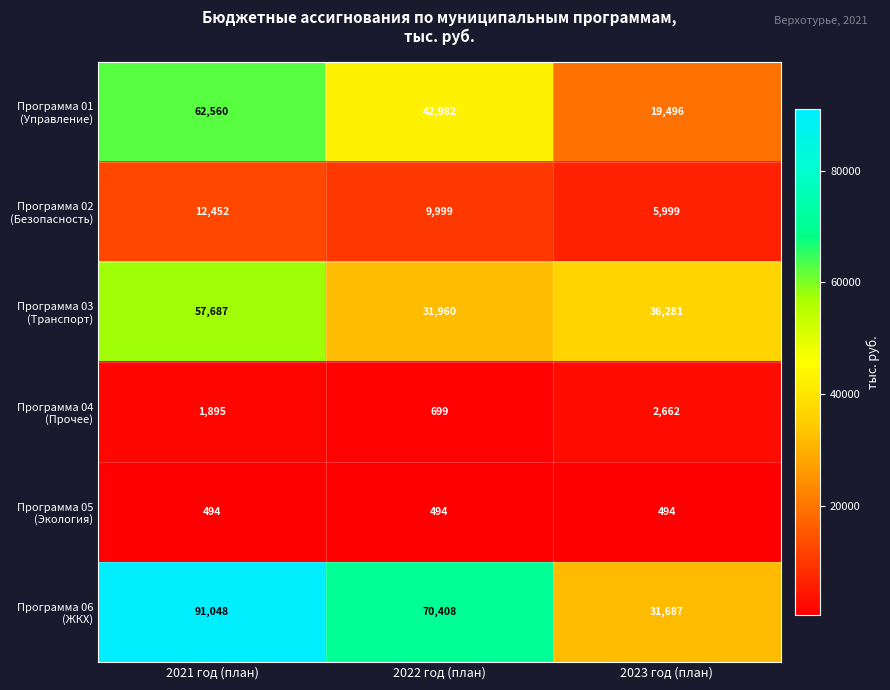

At which category does the chart reach its peak across all series?

2021 год (план)